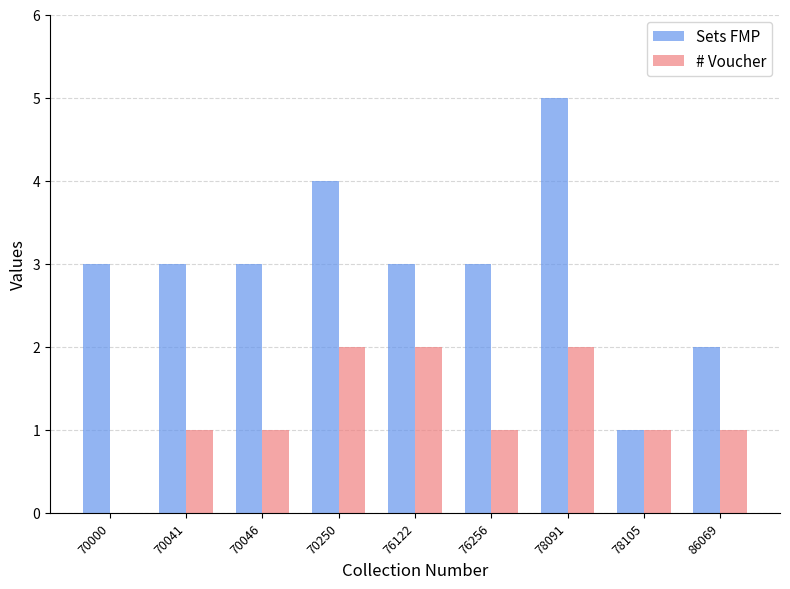

Reading right to left, transcribe all the data shown in this chart.

Sets FMP: 2	1	5	3	3	4	3	3	3
# Voucher: 1	1	2	1	2	2	1	1	0